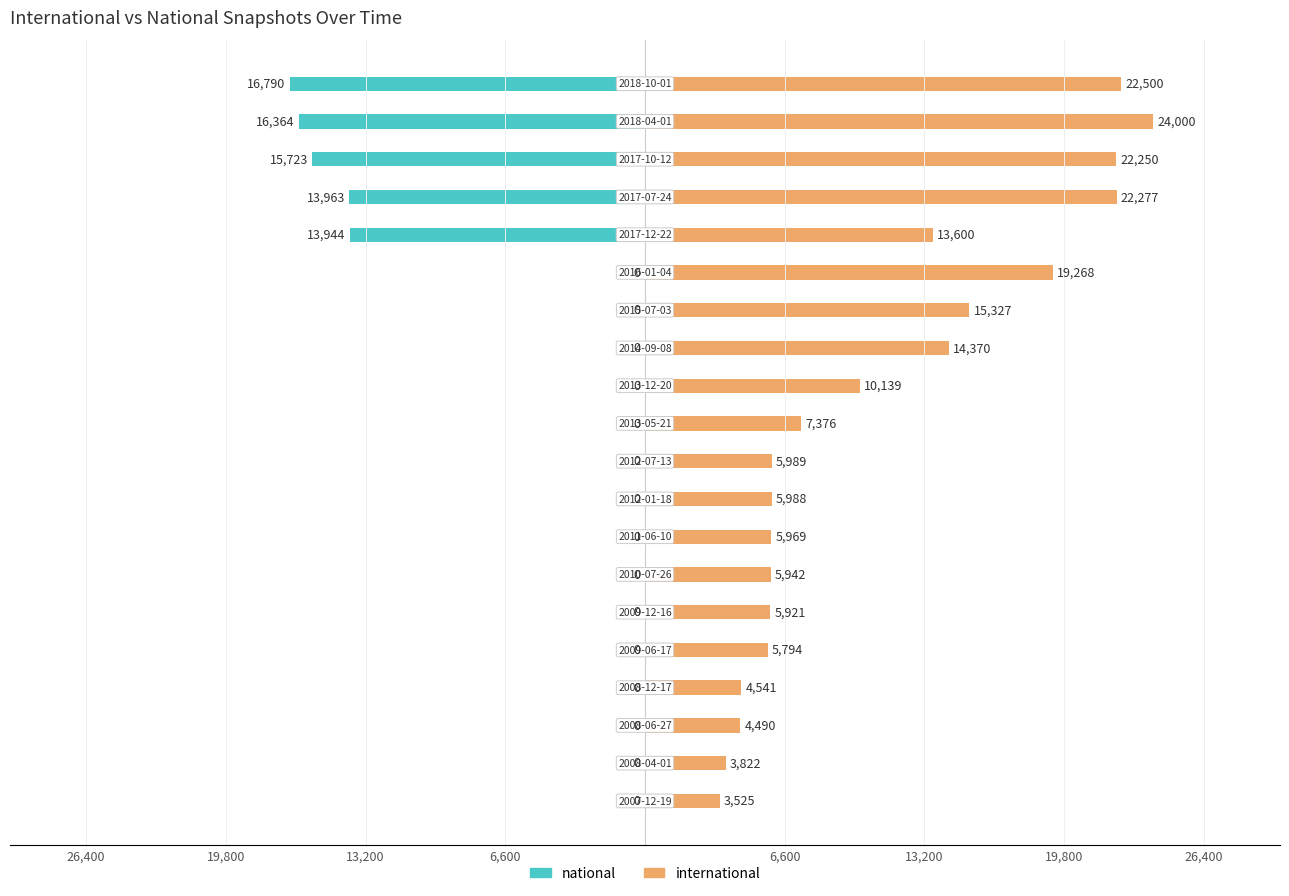

What are all the series names shown in the legend?

national, international